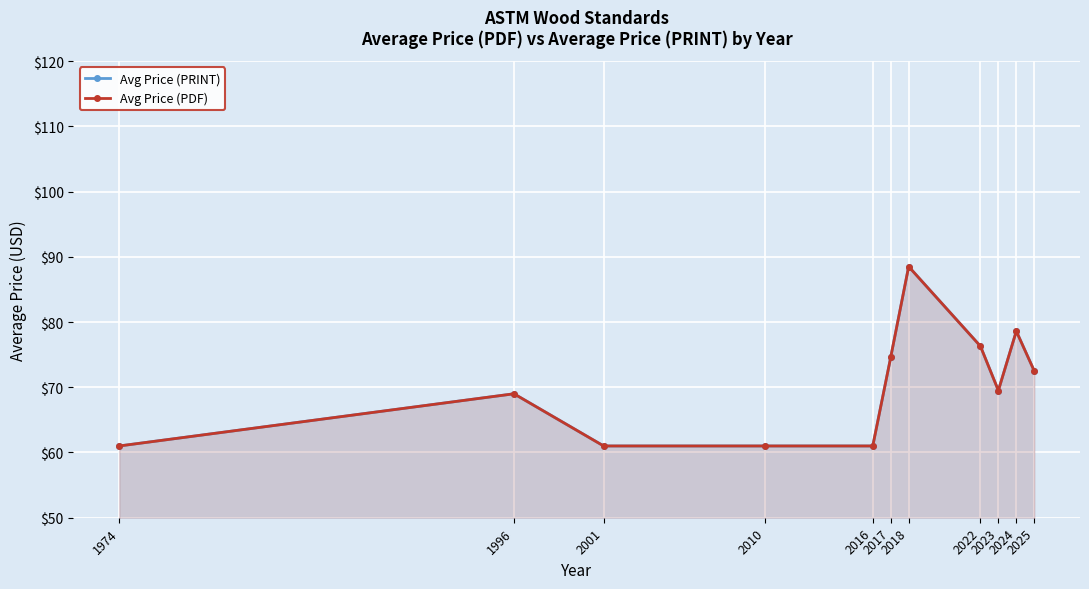

Rank the series at 1974 from highest to lowest value.

Avg Price (PRINT), Avg Price (PDF)